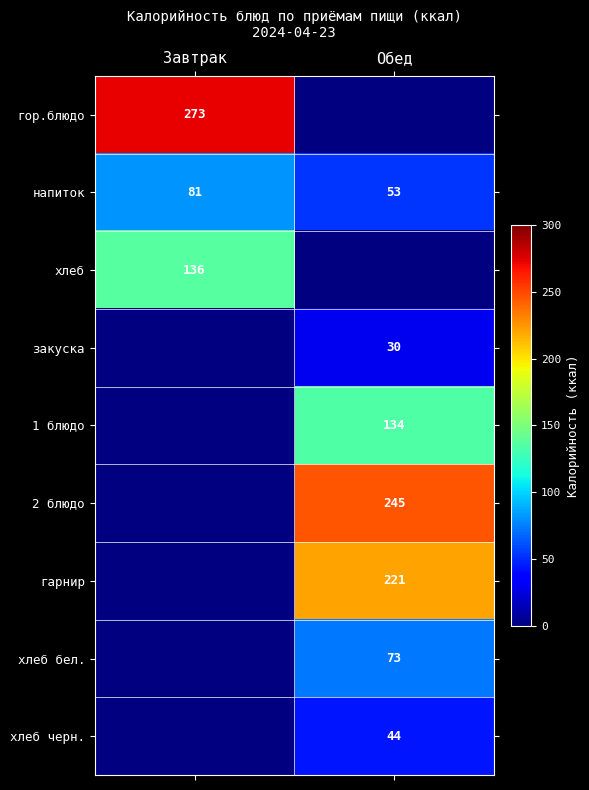

The value of хлеб бел. at Обед is 26.9. True or false?

False